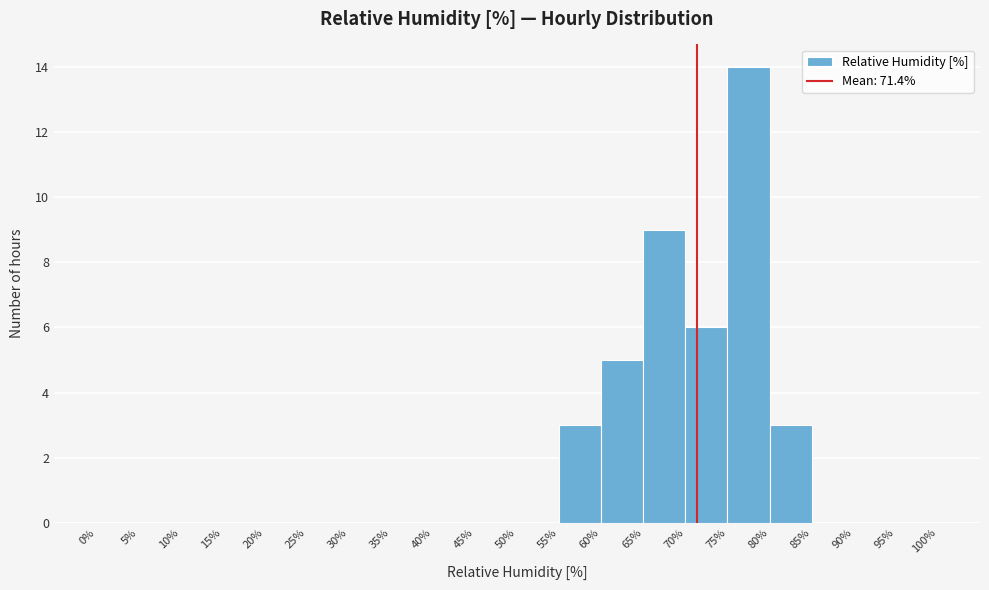

Reading left to right, list every bar in this chart as the range it spans on the x-axis followed by its height. The values are not printed on the chart, so give them approximately, as read against the axis.

0% to 5%: 0
5% to 10%: 0
10% to 15%: 0
15% to 20%: 0
20% to 25%: 0
25% to 30%: 0
30% to 35%: 0
35% to 40%: 0
40% to 45%: 0
45% to 50%: 0
50% to 55%: 0
55% to 60%: 3
60% to 65%: 5
65% to 70%: 9
70% to 75%: 6
75% to 80%: 14
80% to 85%: 3
85% to 90%: 0
90% to 95%: 0
95% to 100%: 0